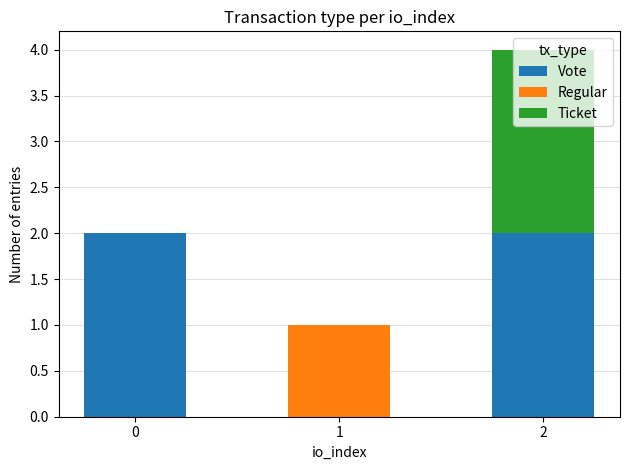

What are all the series names shown in the legend?

Vote, Regular, Ticket